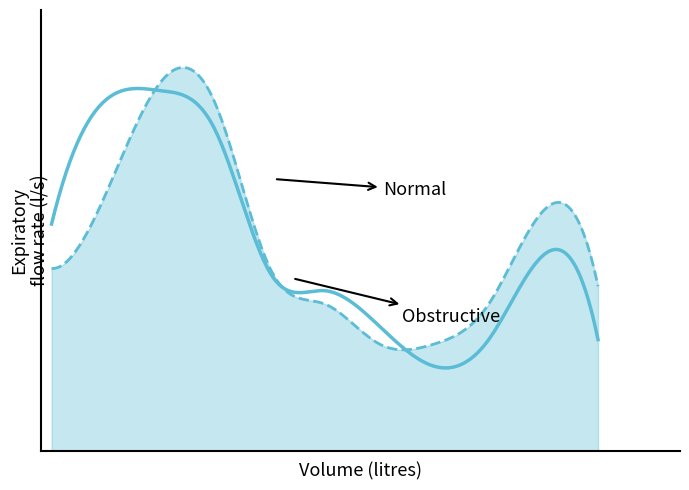

Does the chart have visible grid lines?

No